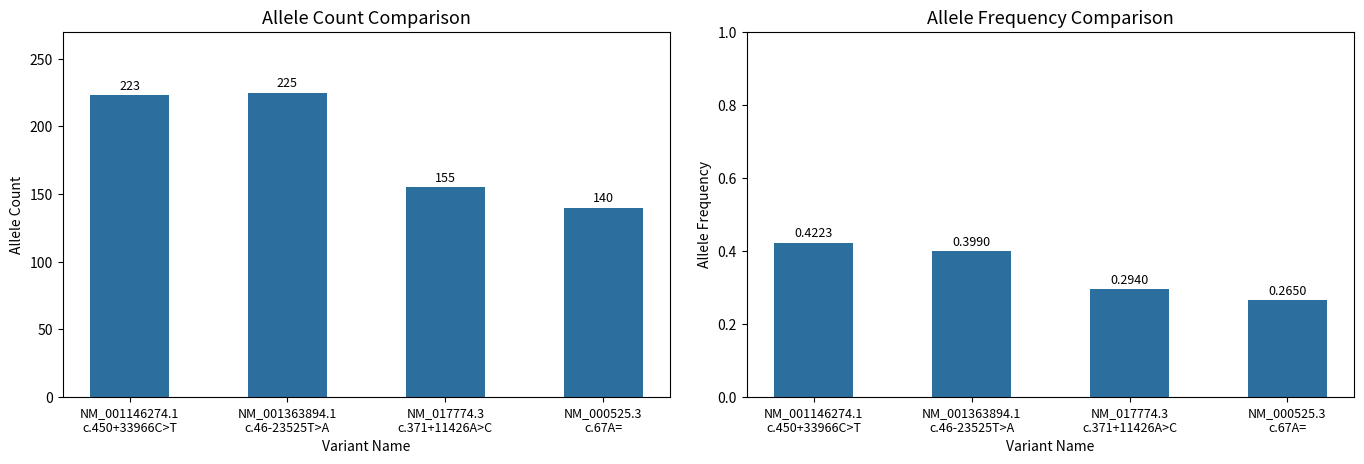

How many groups of bars are there?

4